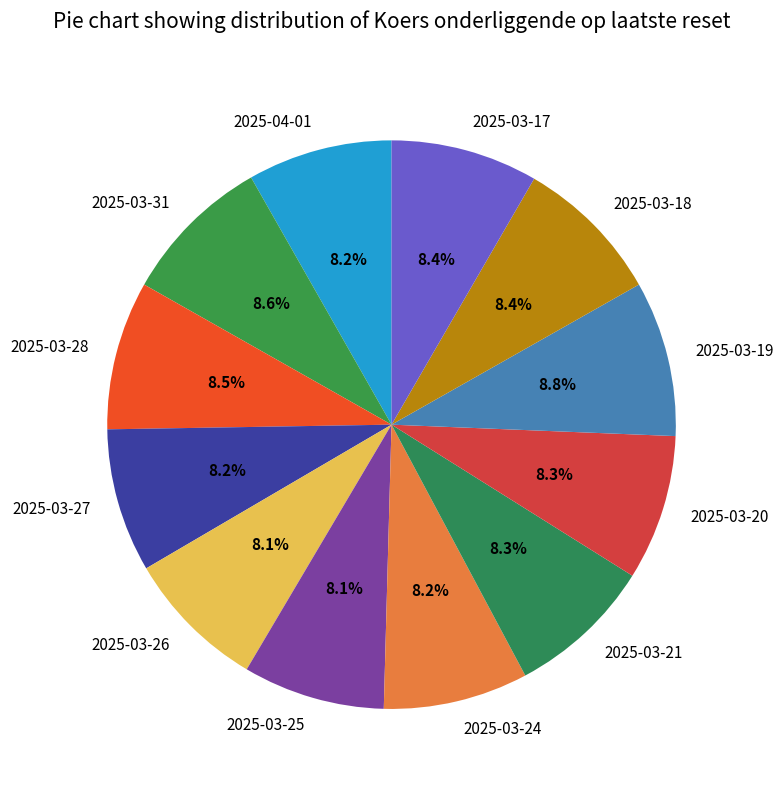

Is there a majority slice in this chart?

No